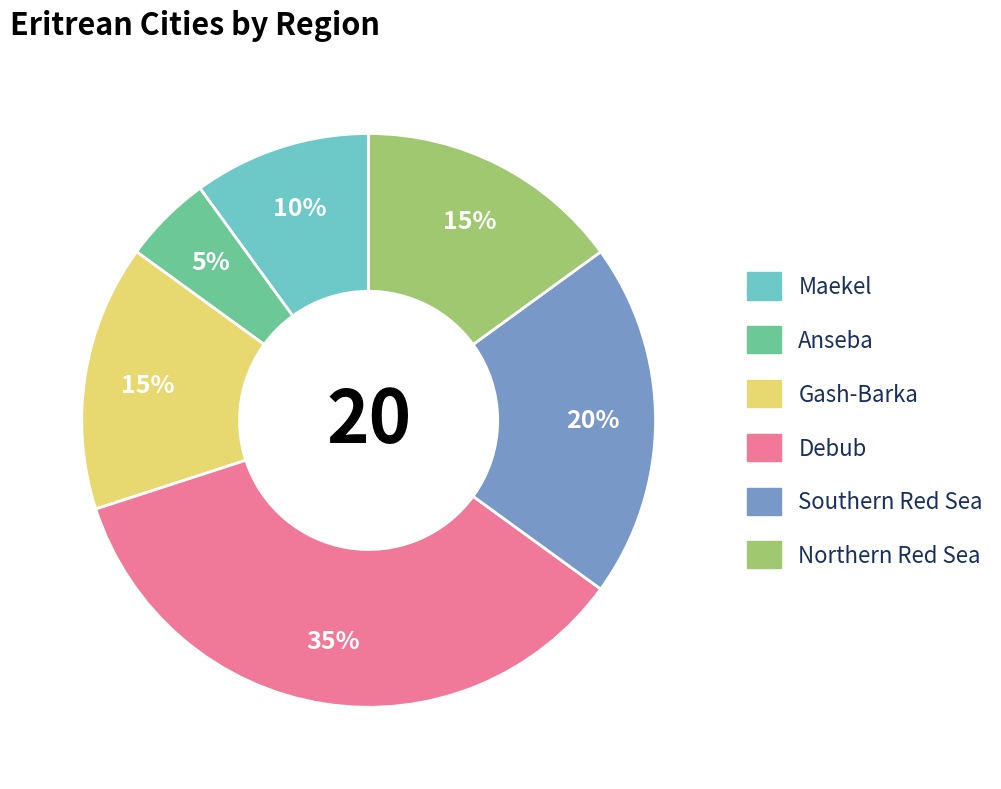

To the nearest percent, what portion does Gash-Barka represent?

15%